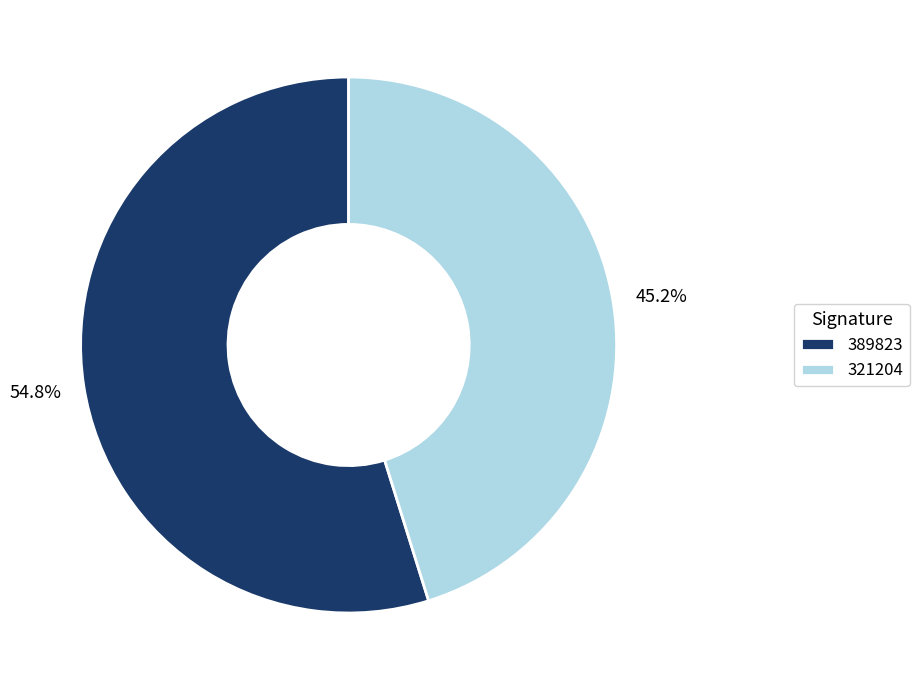

Rank the categories by value from lowest to highest.

321204, 389823